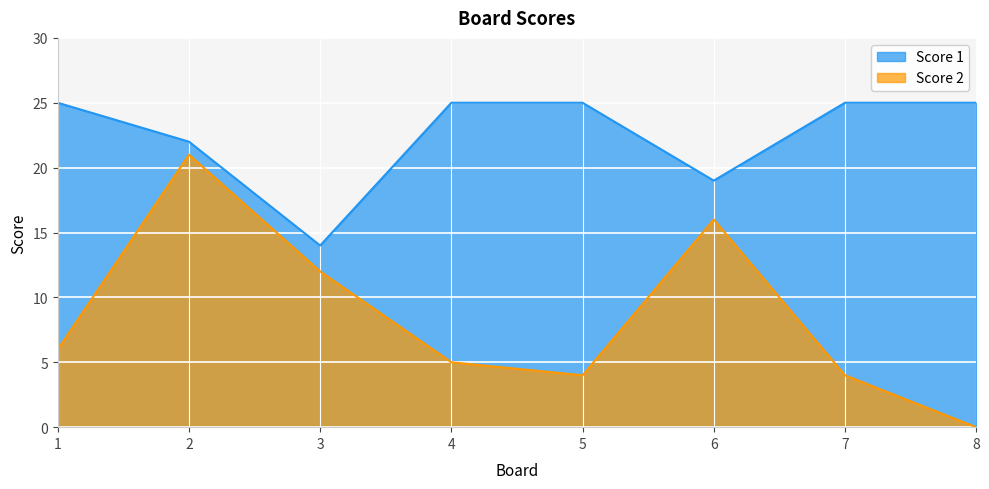

What is the maximum value for Score 2?

21